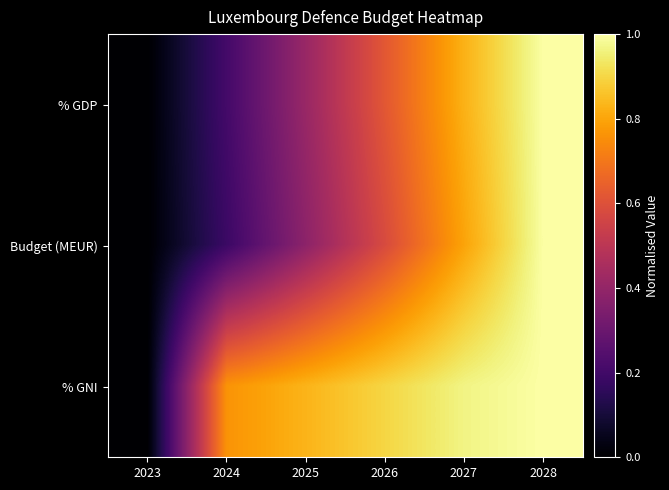

Rank the series by their maximum value, from highest to lowest.

% GDP, Budget (MEUR), % GNI